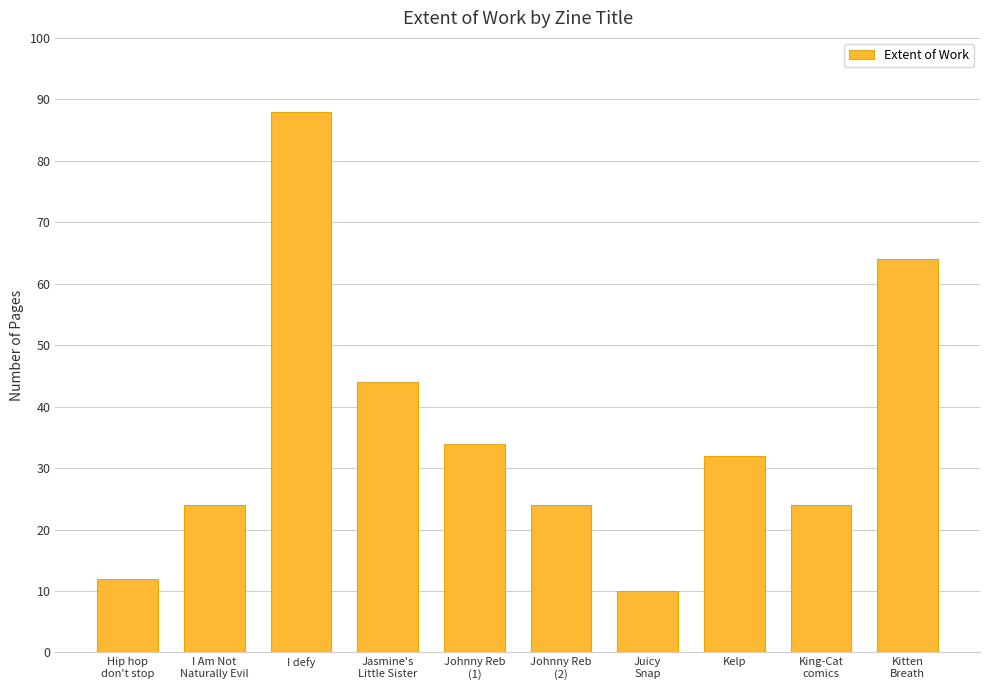

What is the label of the 7th bar from the left?

Juicy
Snap